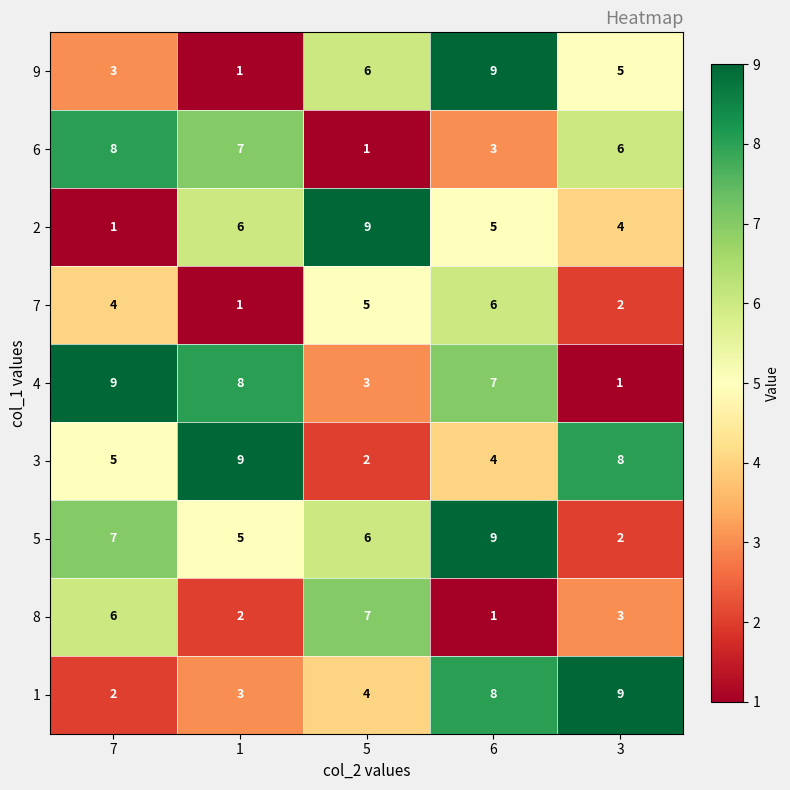

Rank the categories by 7 value from lowest to highest.

1, 3, 7, 5, 6